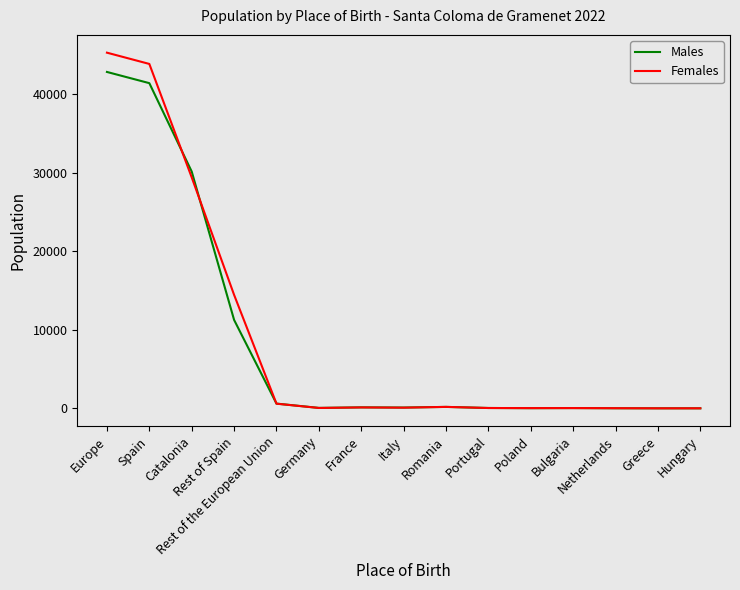

What is the maximum value shown in the chart?

45288